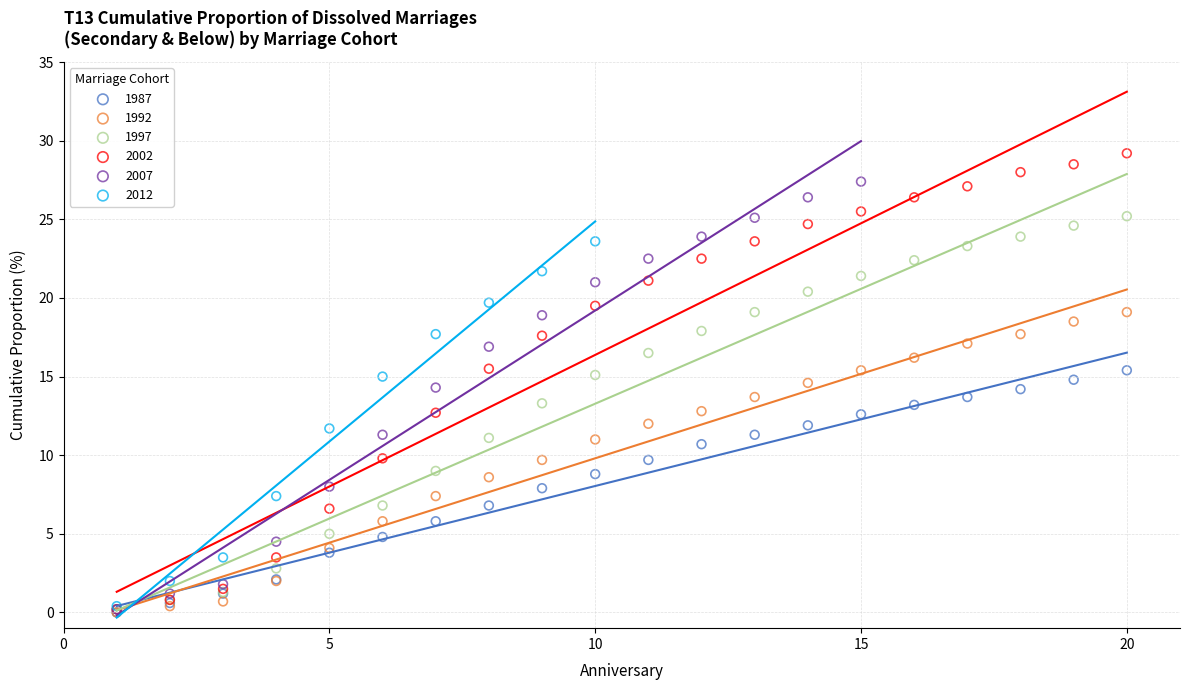

Which series has the widest spread of Y values?

2002